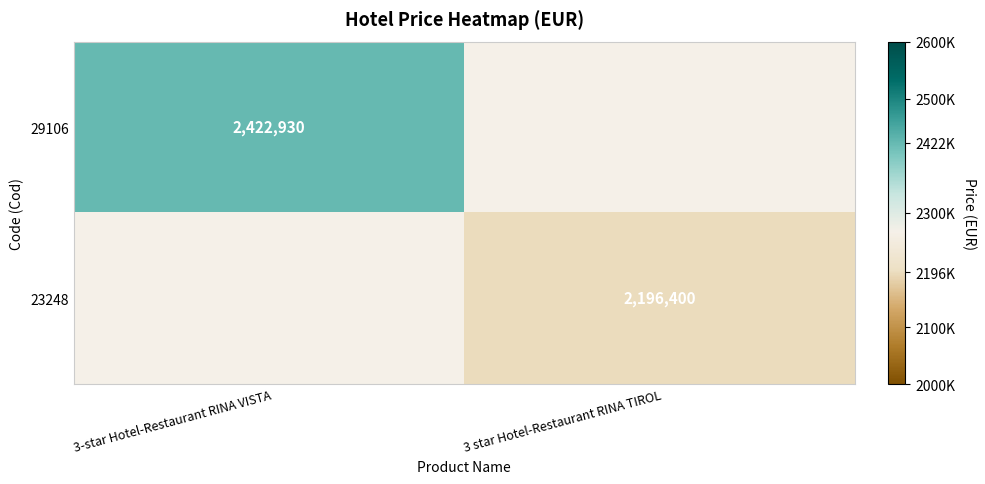

Is the value of 23248 at 3 star Hotel-Restaurant RINA TIROL greater than the value of 29106 at 3-star Hotel-Restaurant RINA VISTA?

No